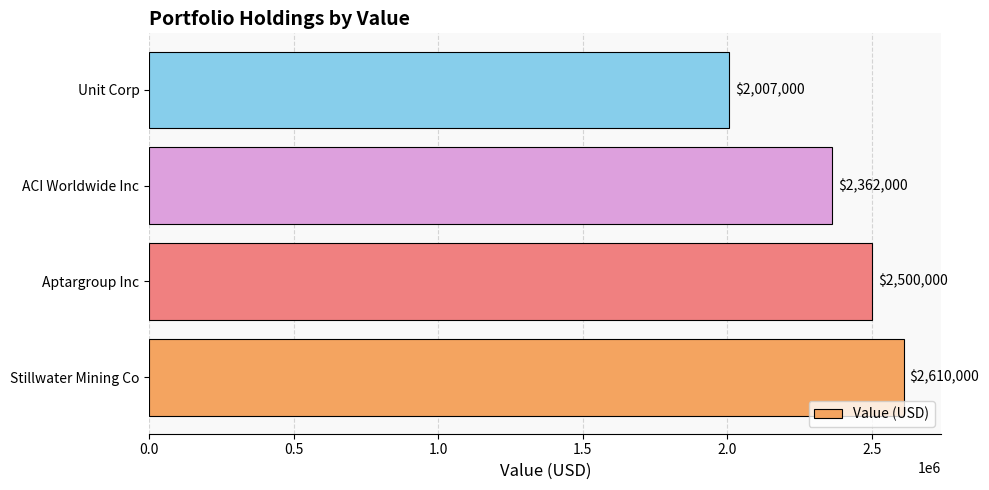

What is the difference between the maximum and minimum values?

603000